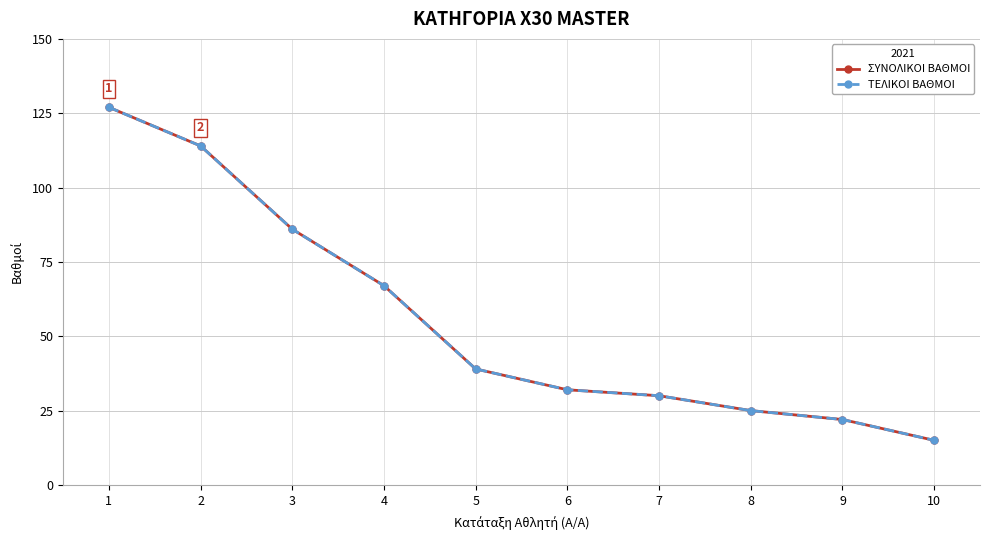

Which series has the widest spread of values?

ΣΥΝΟΛΙΚΟΙ ΒΑΘΜΟΙ